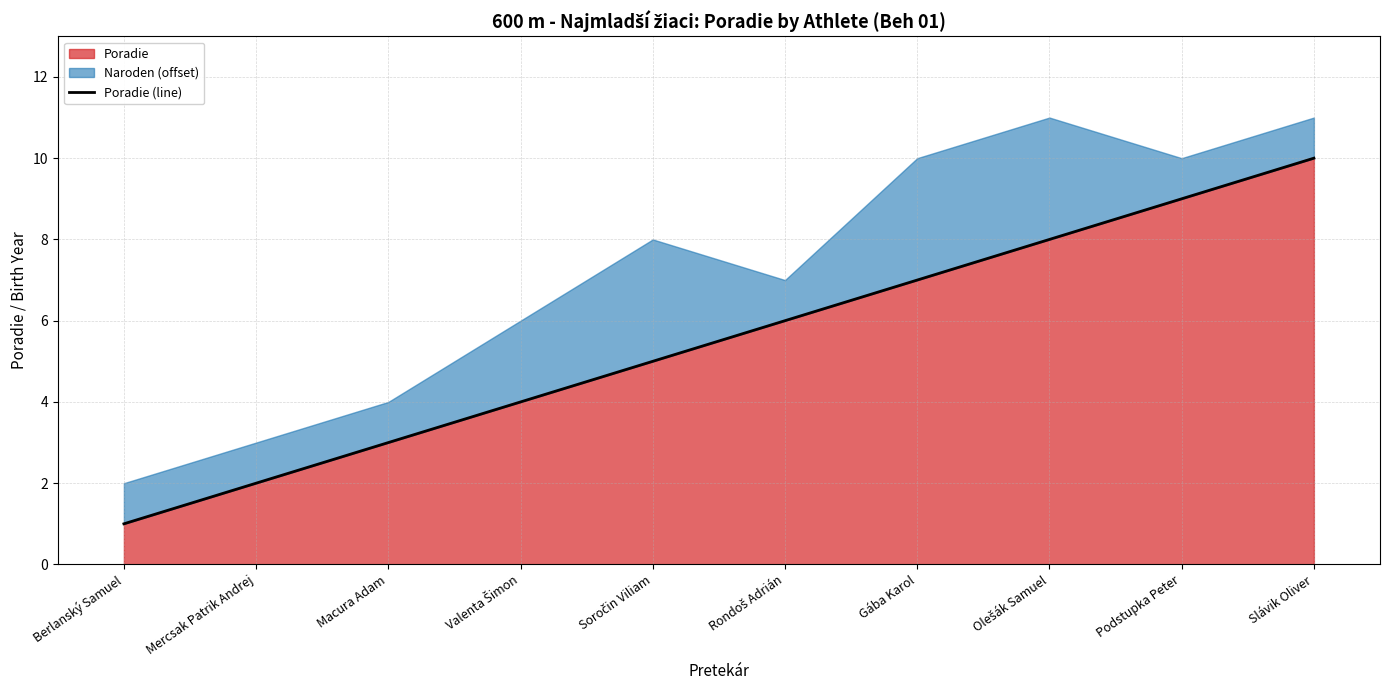

How many data points are less than 6?

5